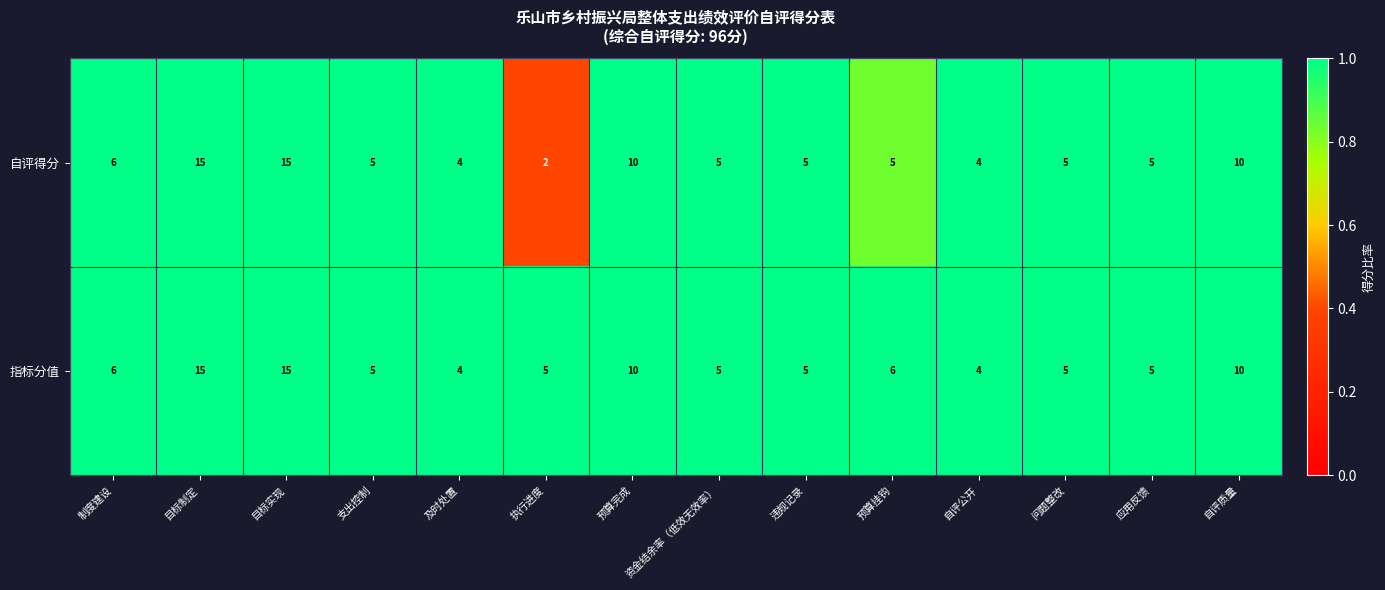

List the series in order of their overall mean, highest first.

指标分值, 自评得分